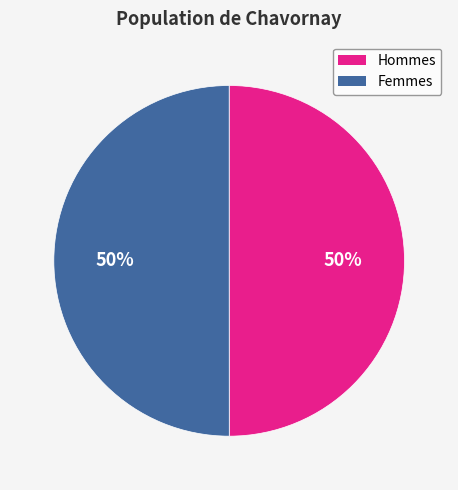

Count the number of slices in the pie.

2